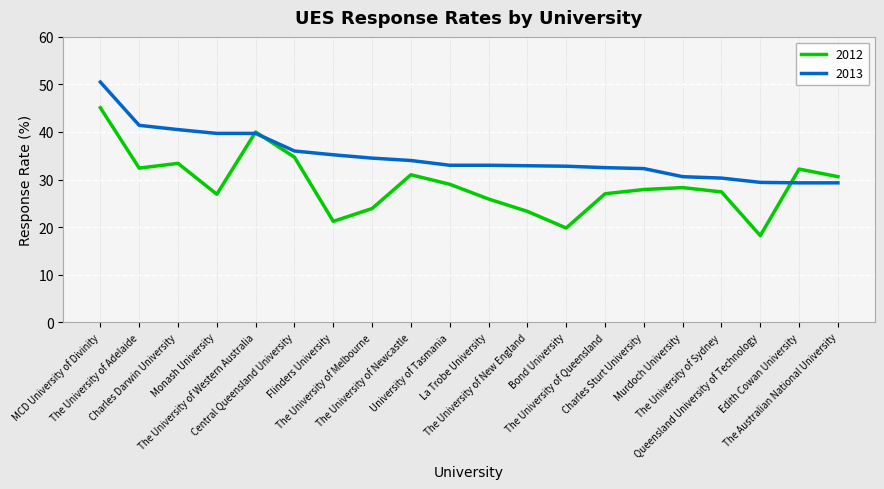

What is the smallest value displayed?

18.2